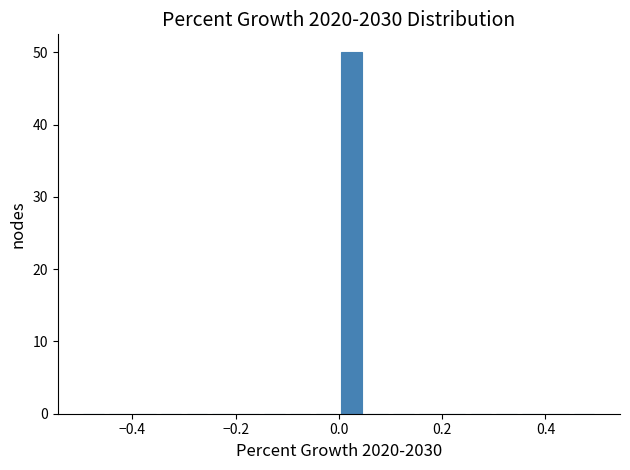

Read against the x-axis, roughly where is the centre of the tallest bar?

0.02